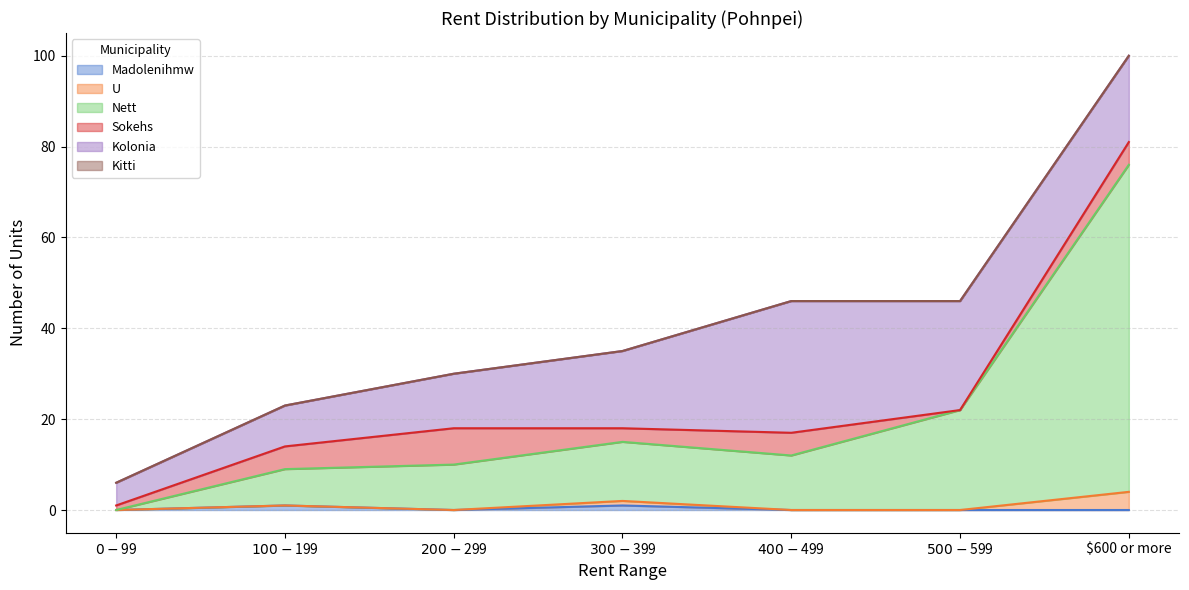

What is the sum of all Madolenihmw values?

2